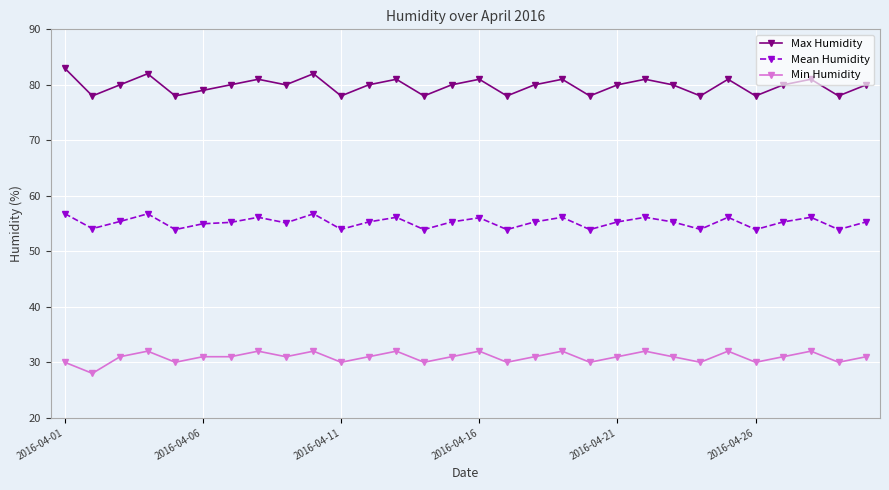

What is the greatest value displayed?

83.0